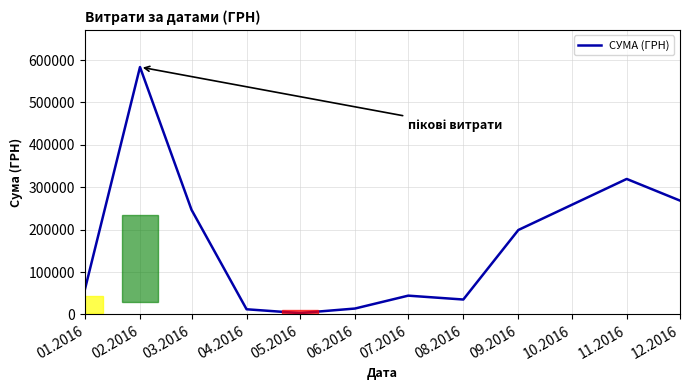

What is the sum of the values at 07.2016 and 05.2016?

47415.7